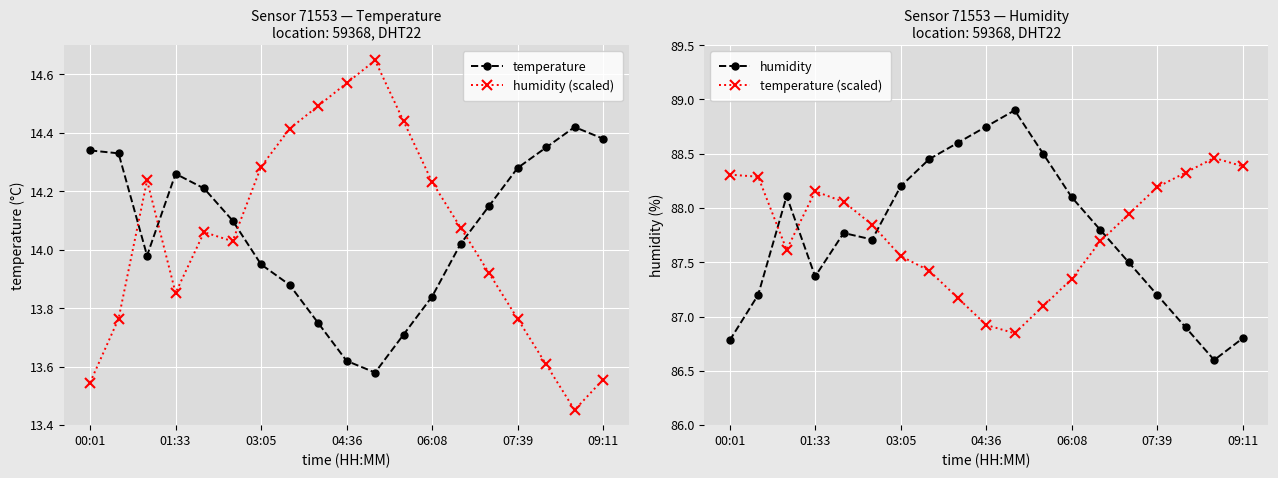

What are all the series names shown in the legend?

temperature, humidity (scaled), humidity, temperature (scaled)